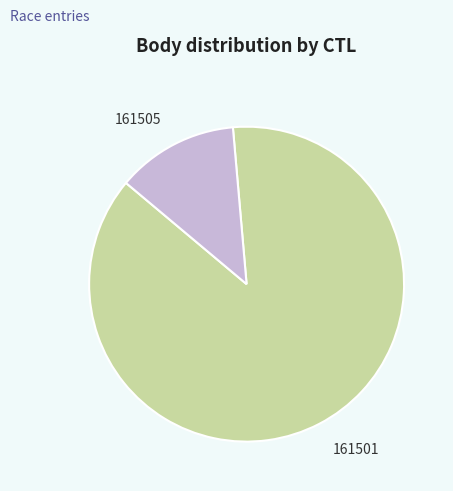

Does 161505 account for over 50% of the chart?

No